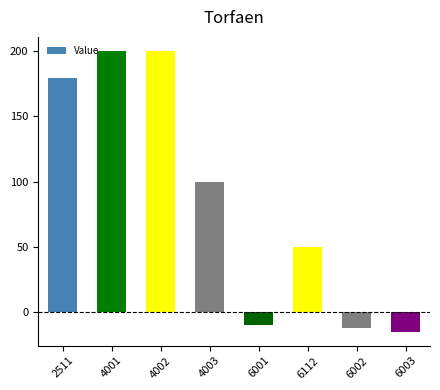

The value at 6002 is -12. True or false?

True